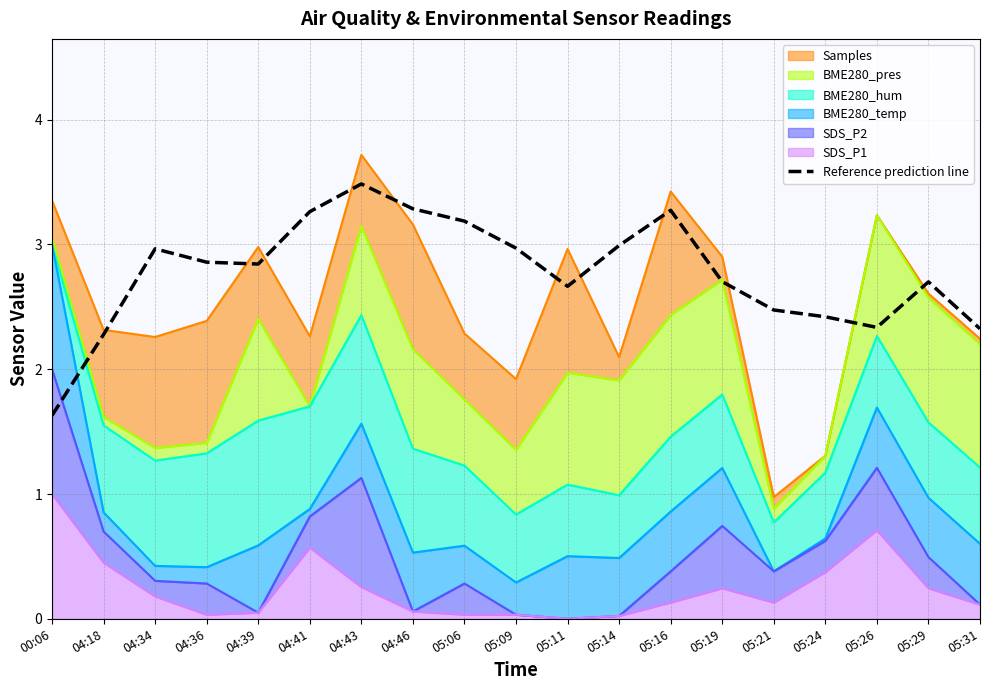

What is the label of the 3rd point from the right?

05:26